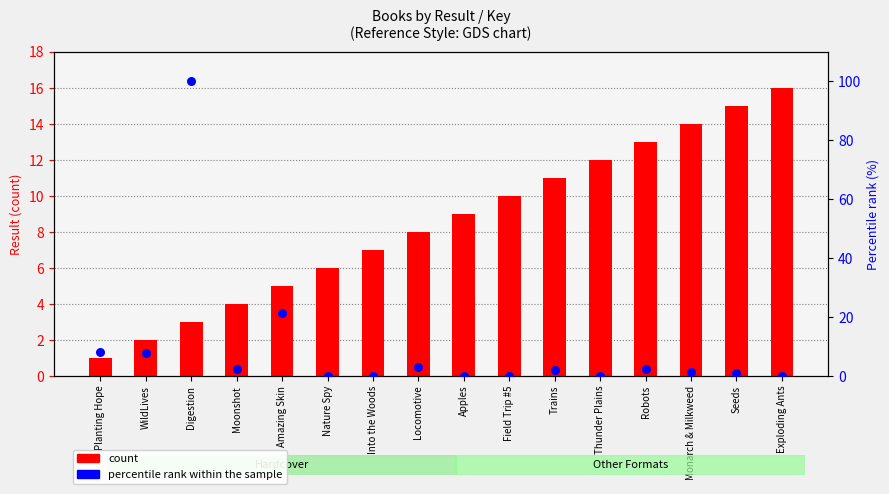

At how many categories does at least one series exceed 42?

1